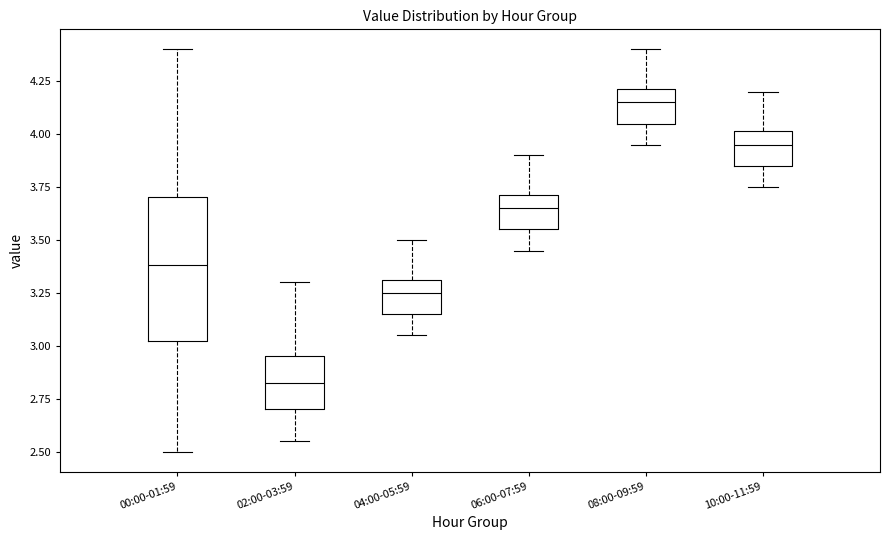

Reading left to right, transcribe this box plot: for each box, give where its median line is, the range the box spans, and where its two whiskers end, as read against the y-axis. The values are not printed on the chart, so give them approximately, as read against the axis.

00:00-01:59: median 3.40, box 3.00 to 3.70, whiskers 2.50 to 4.40
02:00-03:59: median 2.85, box 2.70 to 2.95, whiskers 2.55 to 3.30
04:00-05:59: median 3.25, box 3.15 to 3.30, whiskers 3.05 to 3.50
06:00-07:59: median 3.65, box 3.55 to 3.70, whiskers 3.45 to 3.90
08:00-09:59: median 4.15, box 4.05 to 4.20, whiskers 3.95 to 4.40
10:00-11:59: median 3.95, box 3.85 to 4.00, whiskers 3.75 to 4.20